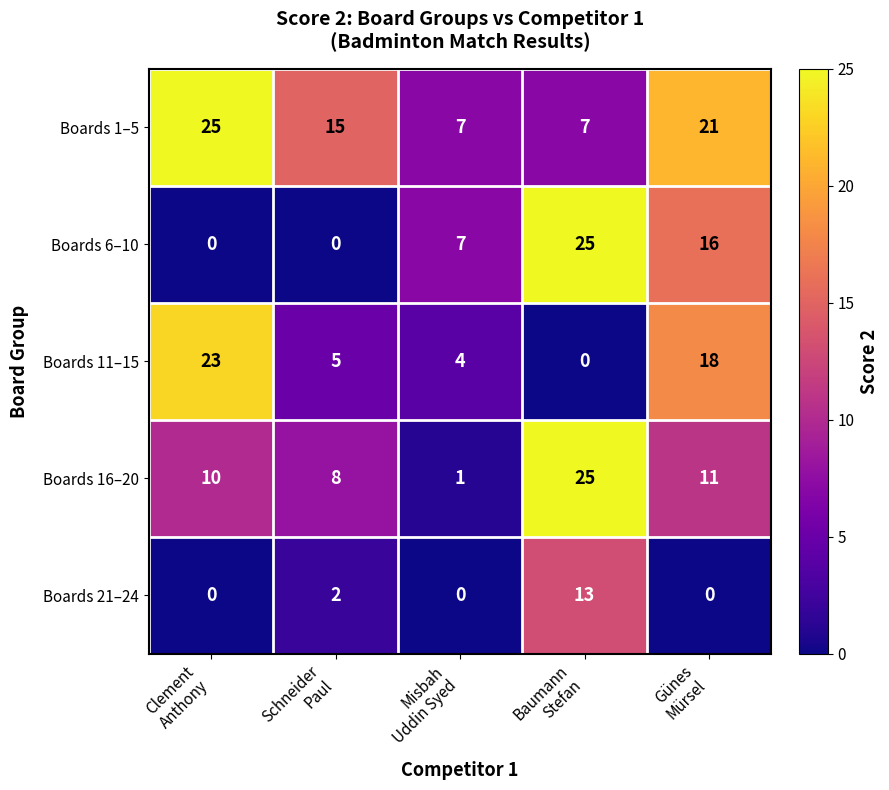

Which series has the widest spread of values?

Boards 6–10